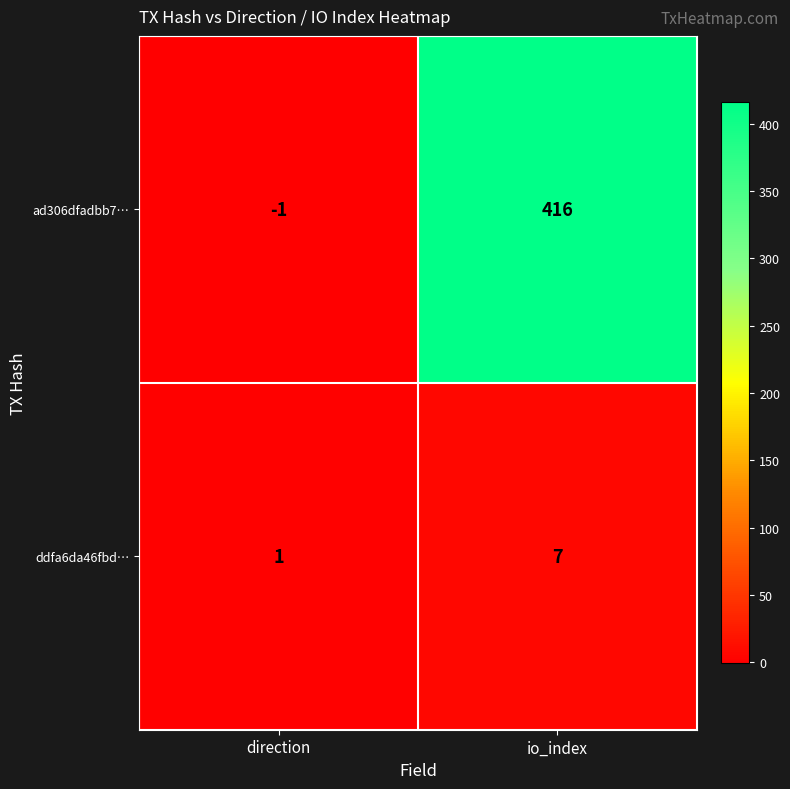

Which category has the highest value across all series?

io_index